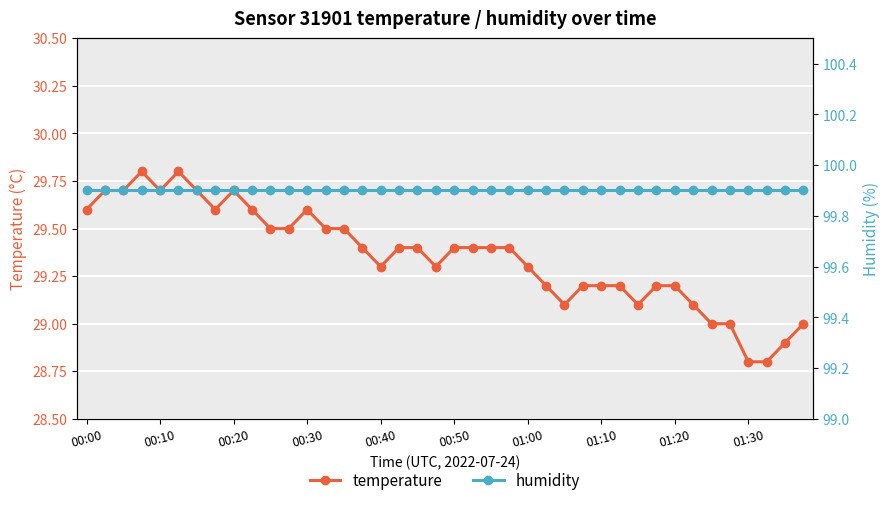

Reading left to right, list all the values displayed in this chart.

temperature: 29.6	29.7	29.7	29.8	29.7	29.8	29.7	29.6	29.7	29.6	29.5	29.5	29.6	29.5	29.5	29.4	29.3	29.4	29.4	29.3	29.4	29.4	29.4	29.4	29.3	29.2	29.1	29.2	29.2	29.2	29.1	29.2	29.2	29.1	29.0	29.0	28.8	28.8	28.9	29.0
humidity: 99.9	99.9	99.9	99.9	99.9	99.9	99.9	99.9	99.9	99.9	99.9	99.9	99.9	99.9	99.9	99.9	99.9	99.9	99.9	99.9	99.9	99.9	99.9	99.9	99.9	99.9	99.9	99.9	99.9	99.9	99.9	99.9	99.9	99.9	99.9	99.9	99.9	99.9	99.9	99.9